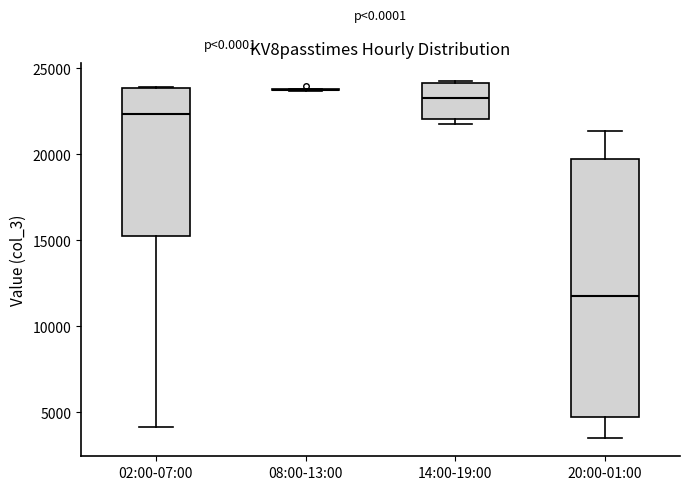

Reading left to right, transcribe this box plot: for each box, give where its median line is, the range the box spans, and where its two whiskers end, as read against the y-axis. The values are not printed on the chart, so give them approximately, as read against the axis.

02:00-07:00: median 22500, box 15000 to 24000, whiskers 4000 to 24000
08:00-13:00: box collapsed to a line at 24000, whiskers 23500 to 24000
14:00-19:00: median 23500, box 22000 to 24000, whiskers 22000 (just below the box's lower edge) to 24500
20:00-01:00: median 11500, box 4500 to 19500, whiskers 3500 to 21500